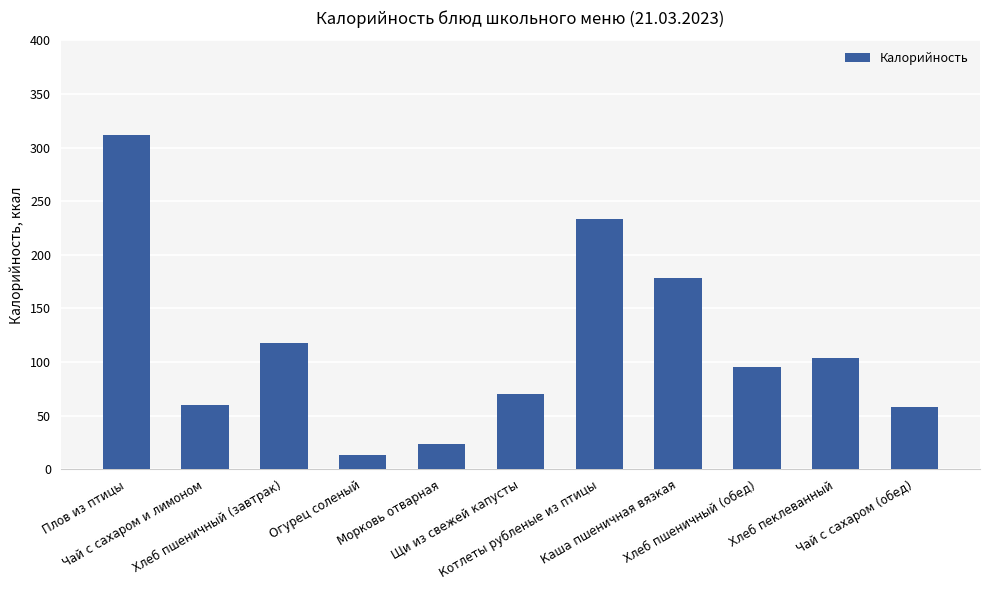

What is the label of the 4th bar from the left?

Огурец соленый